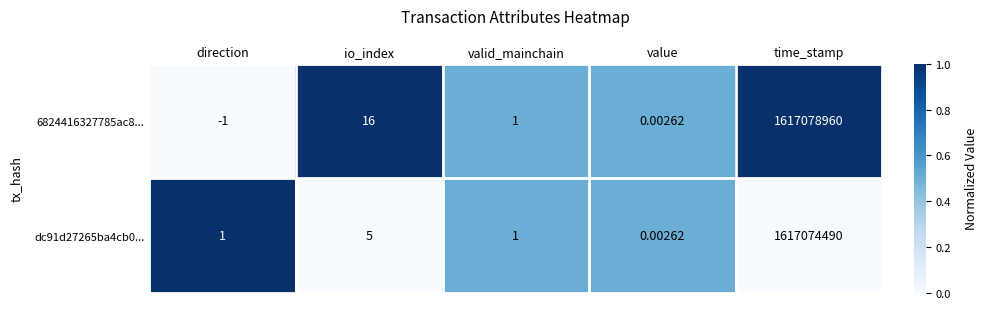

Is the value of dc91d27265ba4cb0... at io_index greater than the value of 6824416327785ac8... at time_stamp?

No